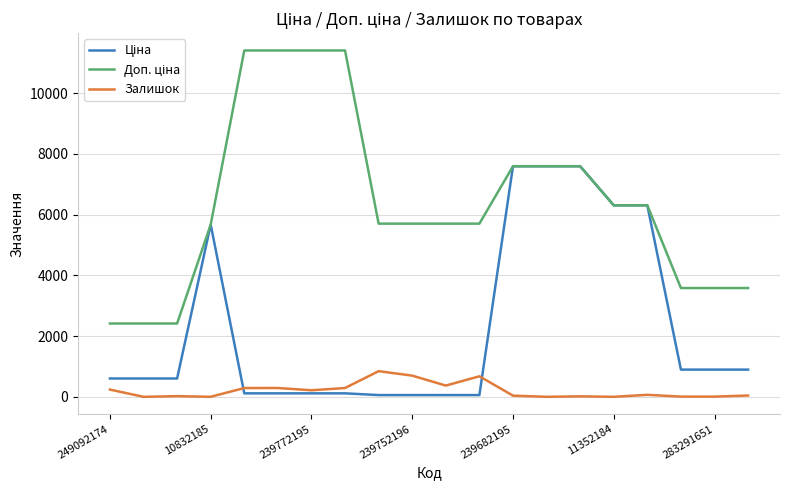

True or false: Залишок has a value of 238.0 at 249092174.

True